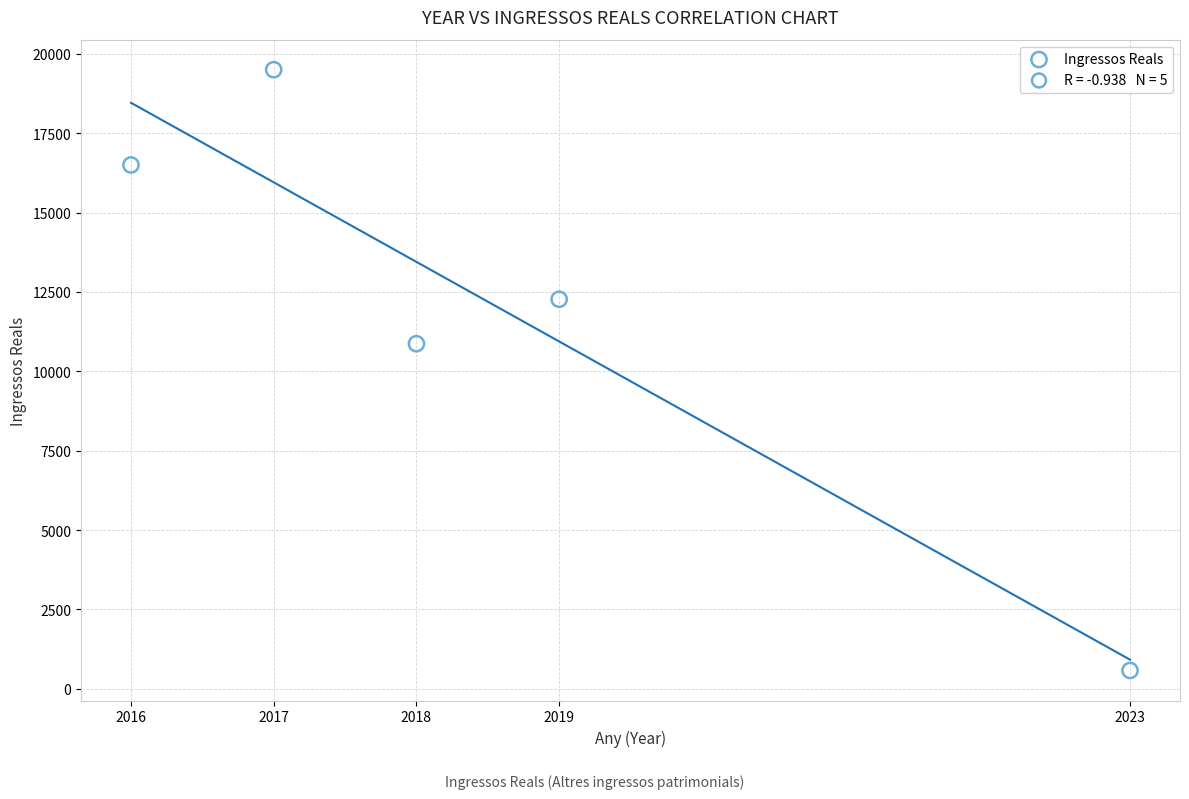

What Y value in the scatter plot is closest to 10039?

10869.8